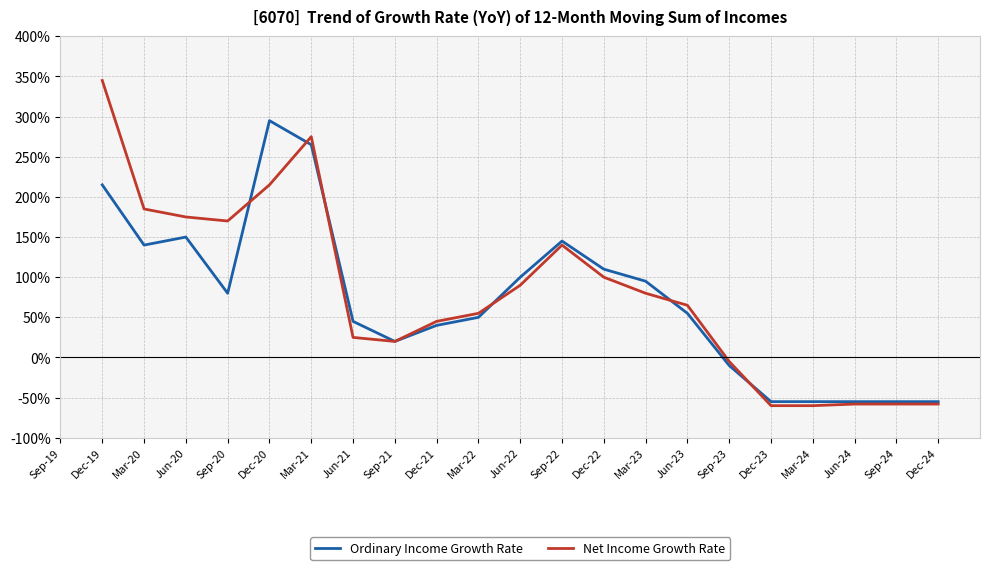

Between Sep-20 and Mar-24, which is larger?

Sep-20